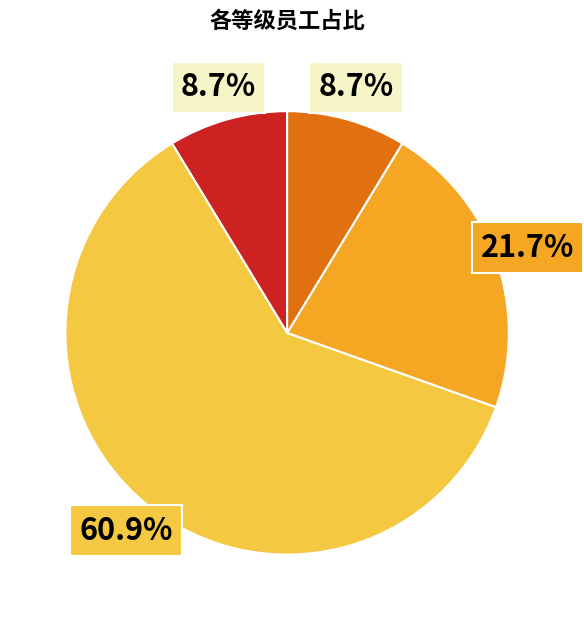

Is there a majority slice in this chart?

Yes